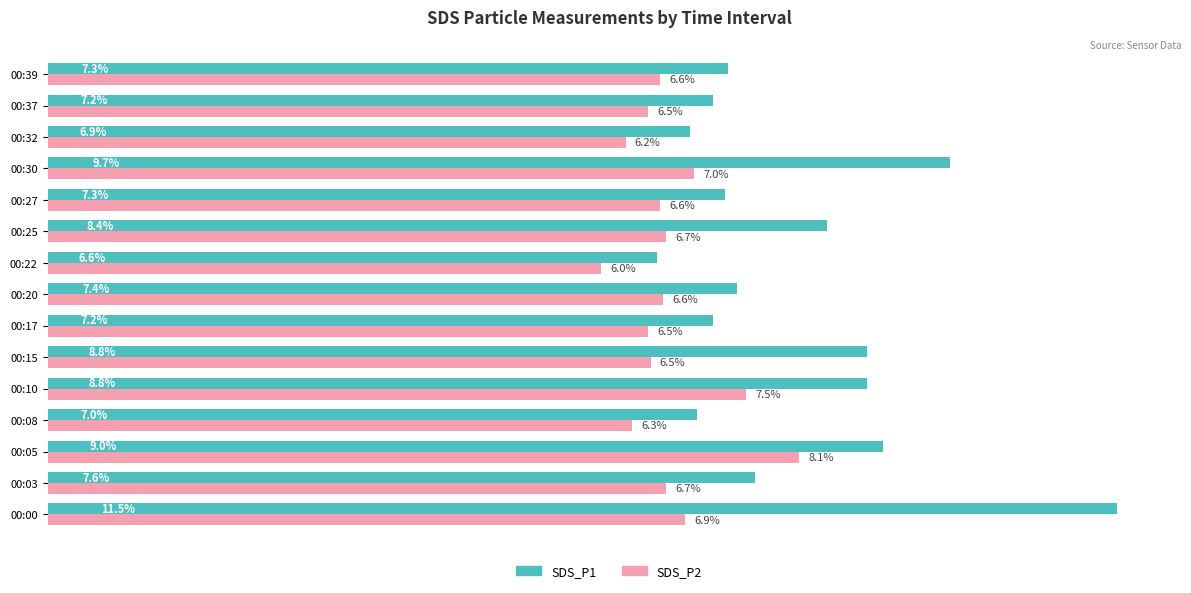

Rank the series by their average value, from lowest to highest.

SDS_P2, SDS_P1